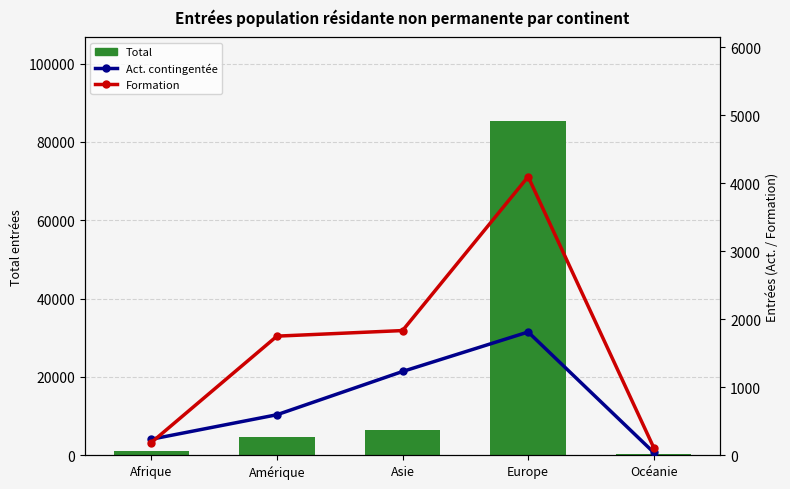

How many values in the Act. contingentée series exceed 597?

2